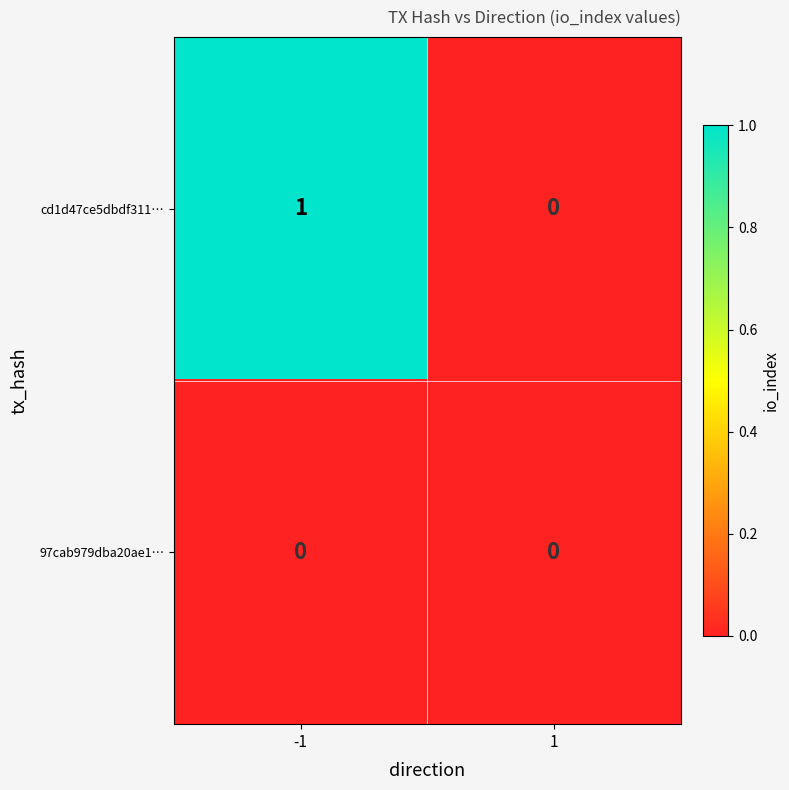

Is it true that cd1d47ce5dbdf311… equals 1 at -1?

True